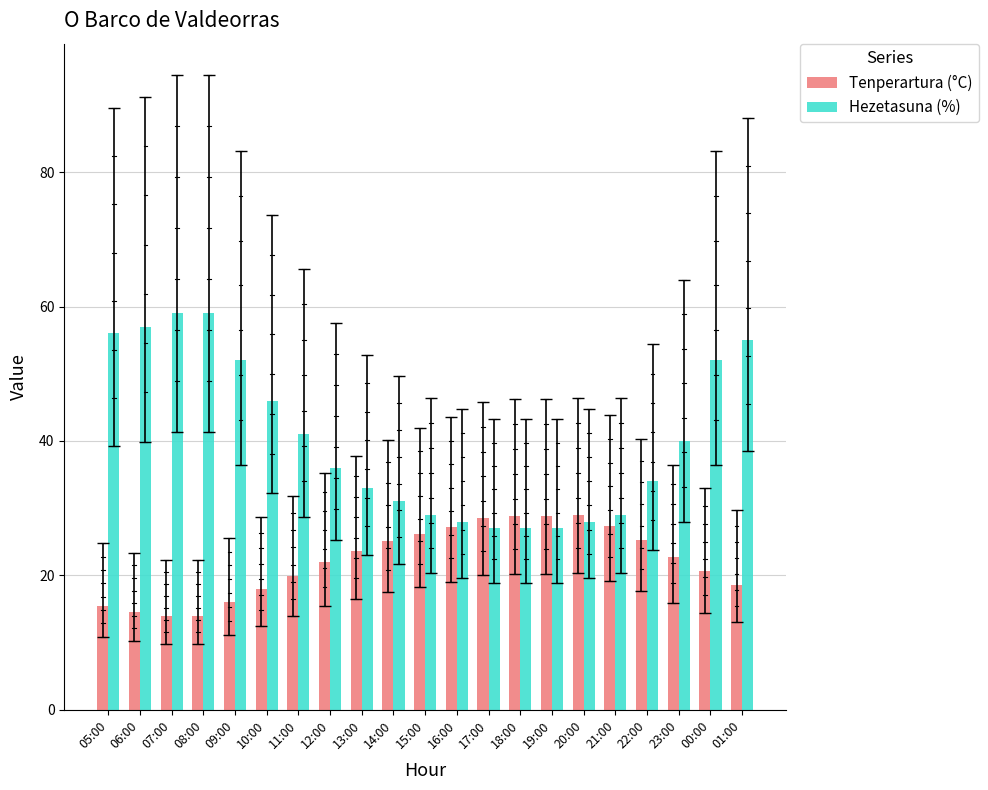

Rank the series by their average value, from lowest to highest.

Tenperartura (°C), Hezetasuna (%)